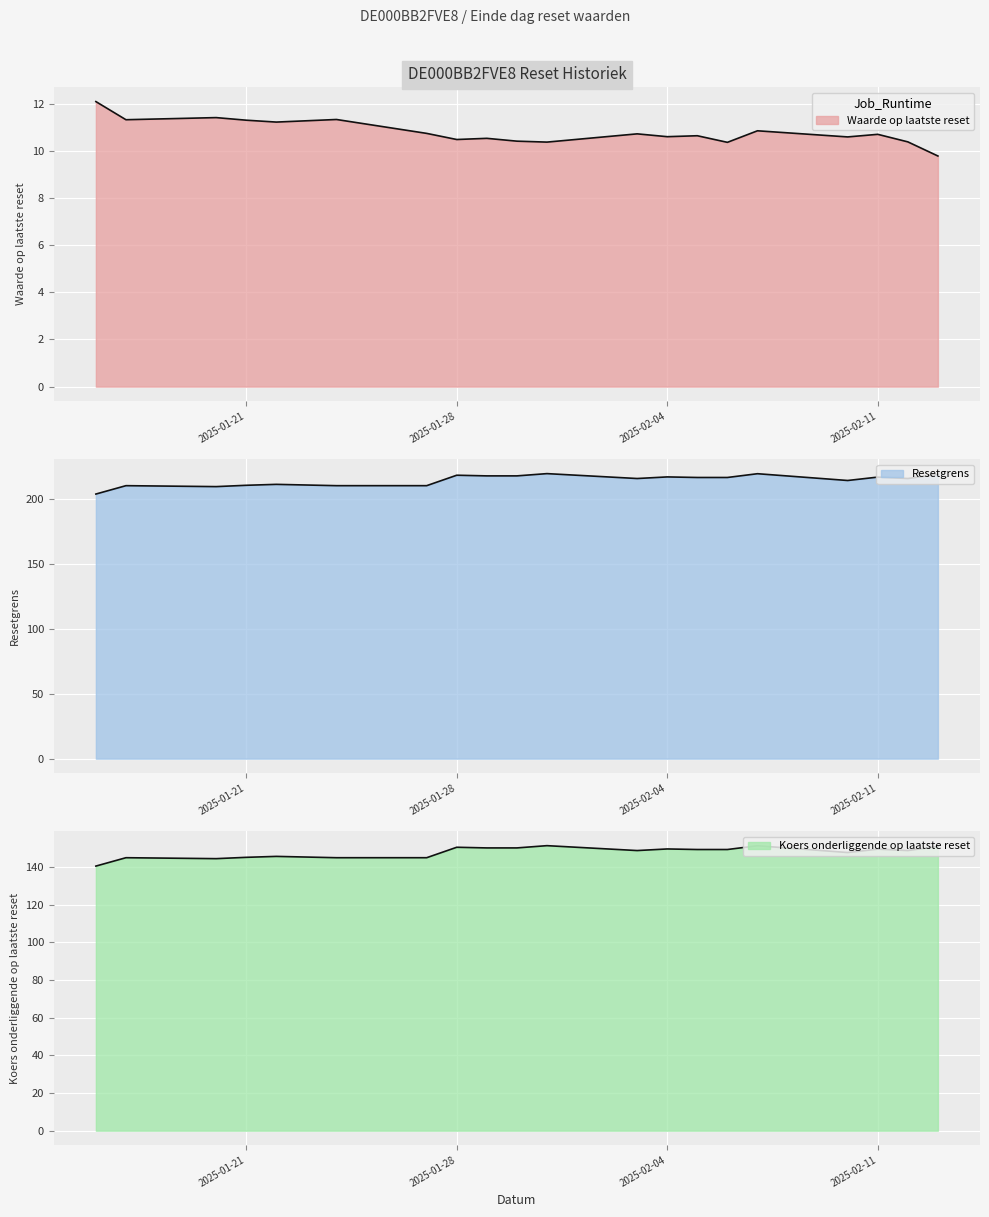

How many values in the Koers onderliggende op laatste reset series exceed 149?

10